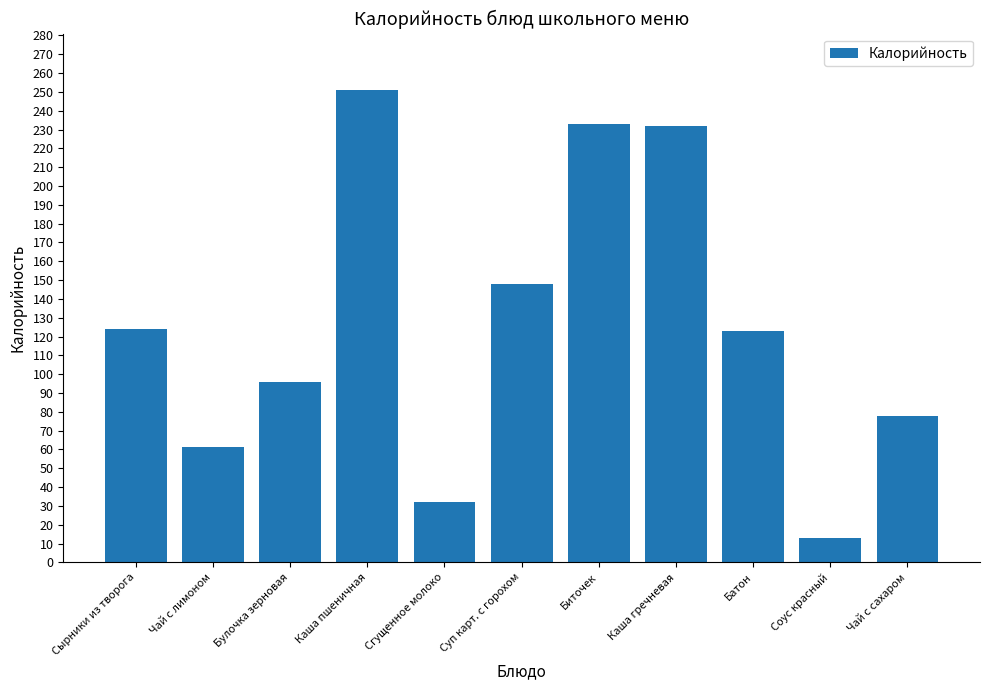

Does the chart contain any negative values?

No